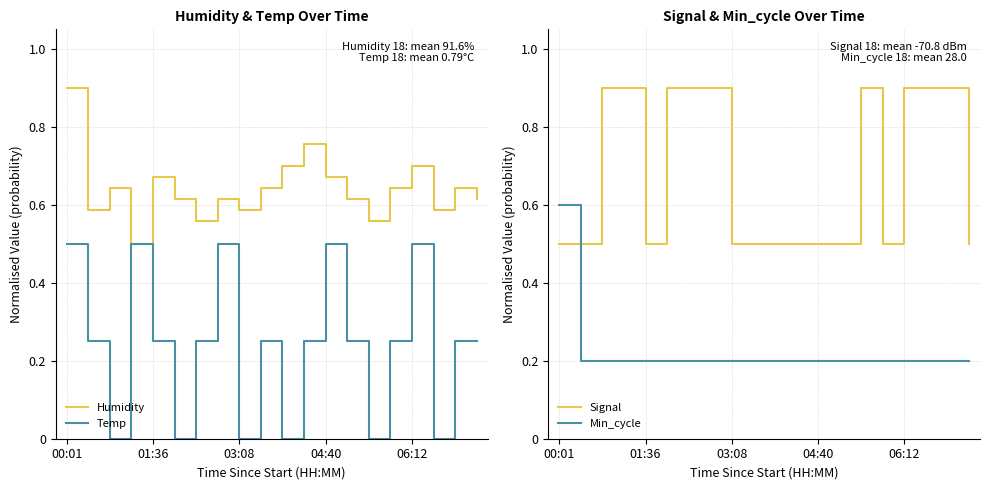

How many categories are shown in the chart?

20